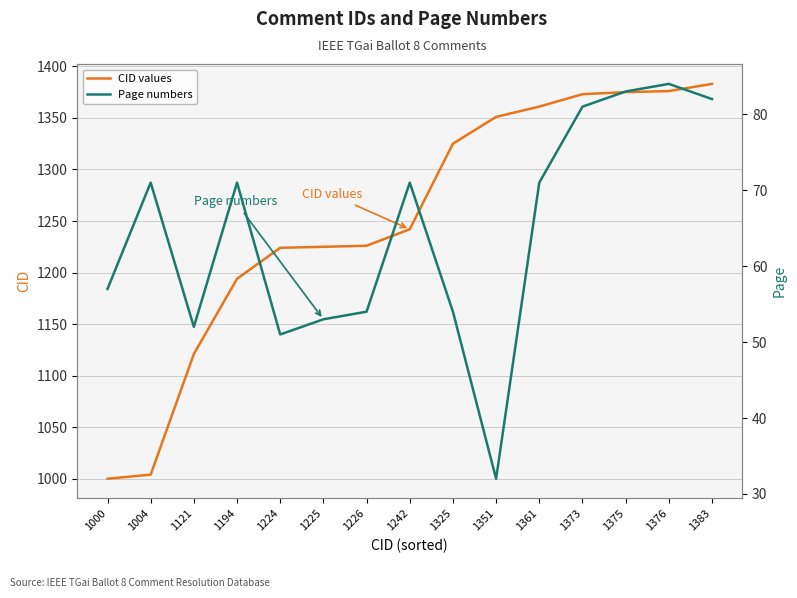

True or false: CID values and Page numbers intersect in this chart.

False